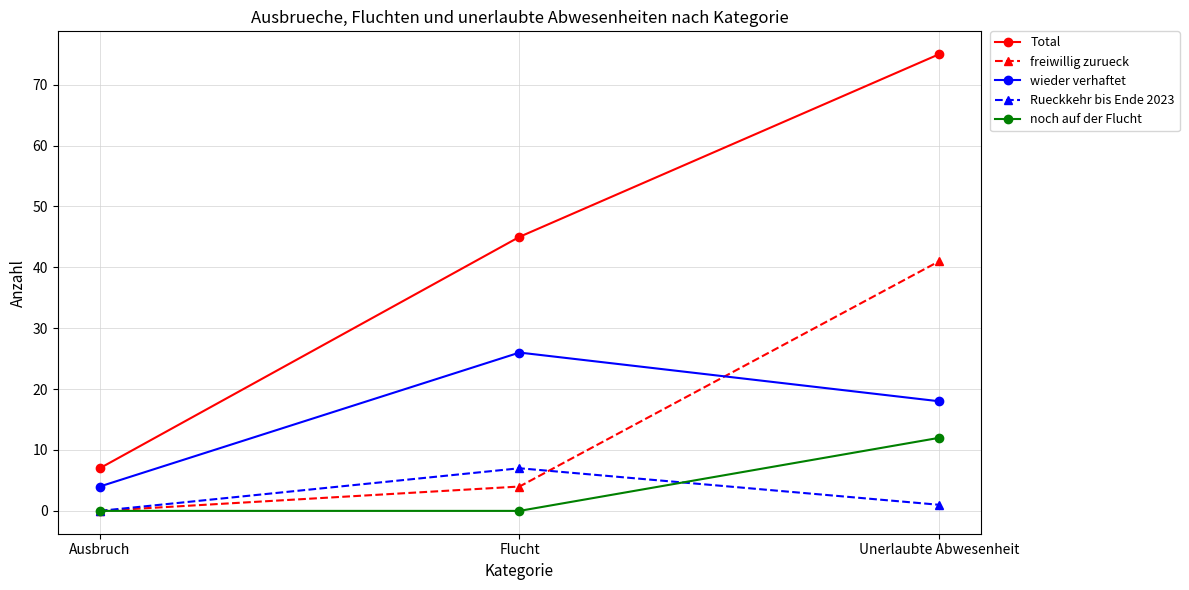

True or false: Total has a value of 31 at Flucht.

False